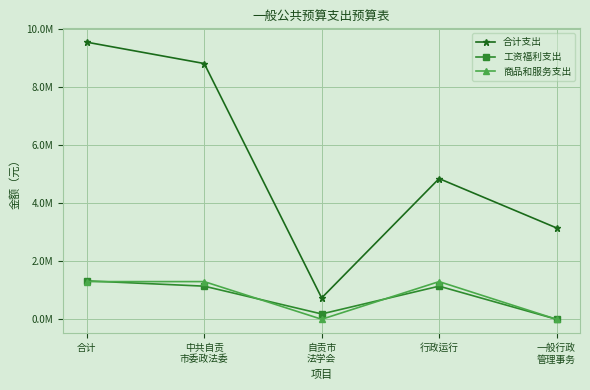

Does the chart have visible grid lines?

Yes